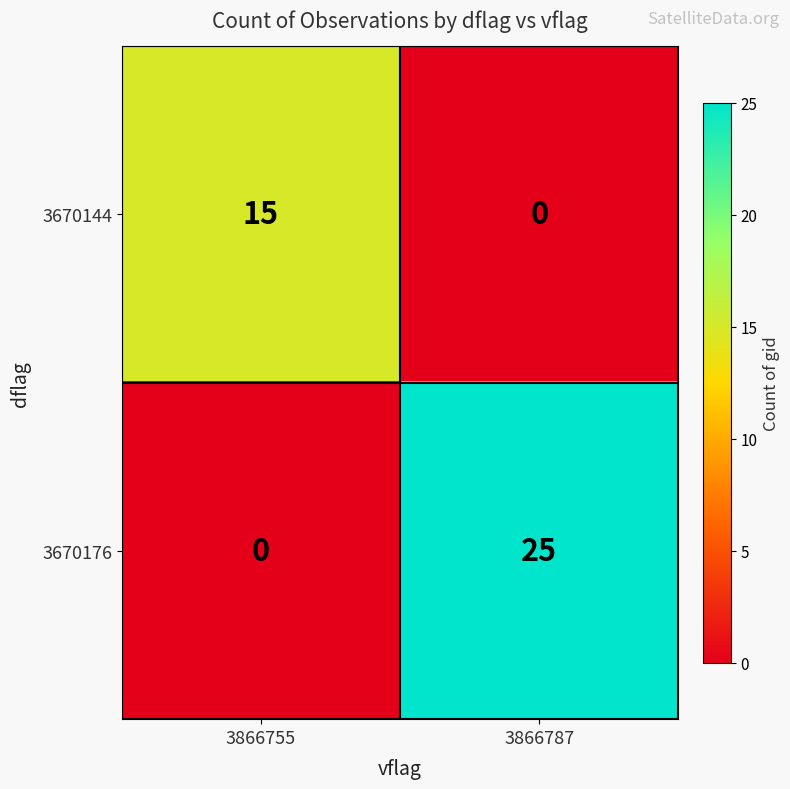

Which label corresponds to the largest value in the chart?

3866787